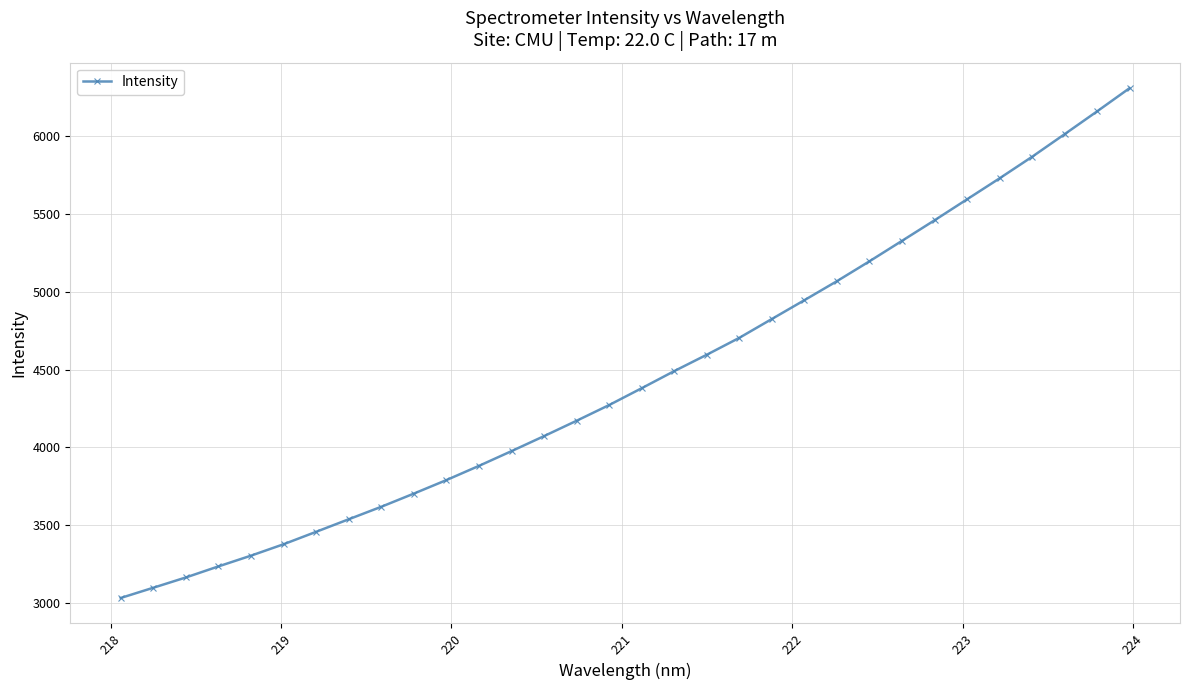

True or false: the data has more than 2 interior local peaks.

False